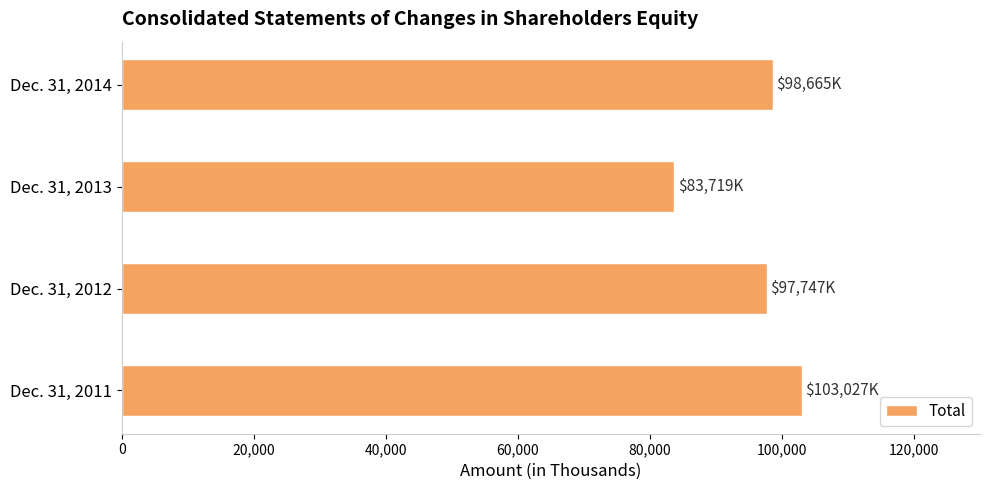

What is the difference between the maximum and minimum values?

19308